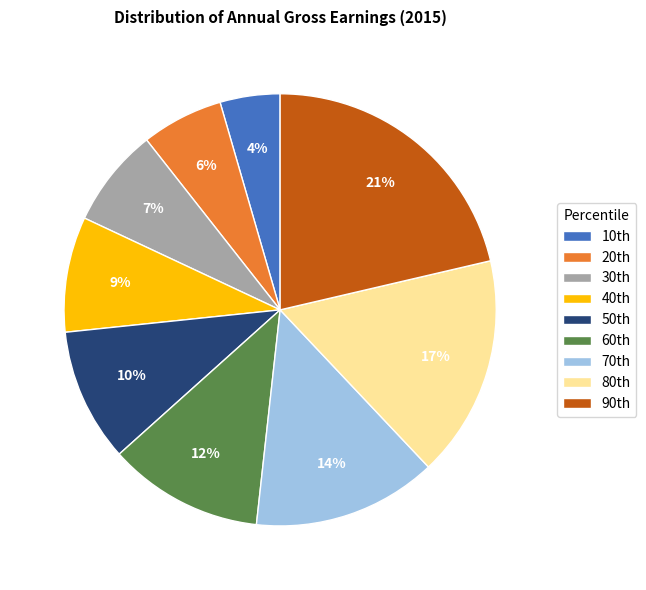

Is there a majority slice in this chart?

No